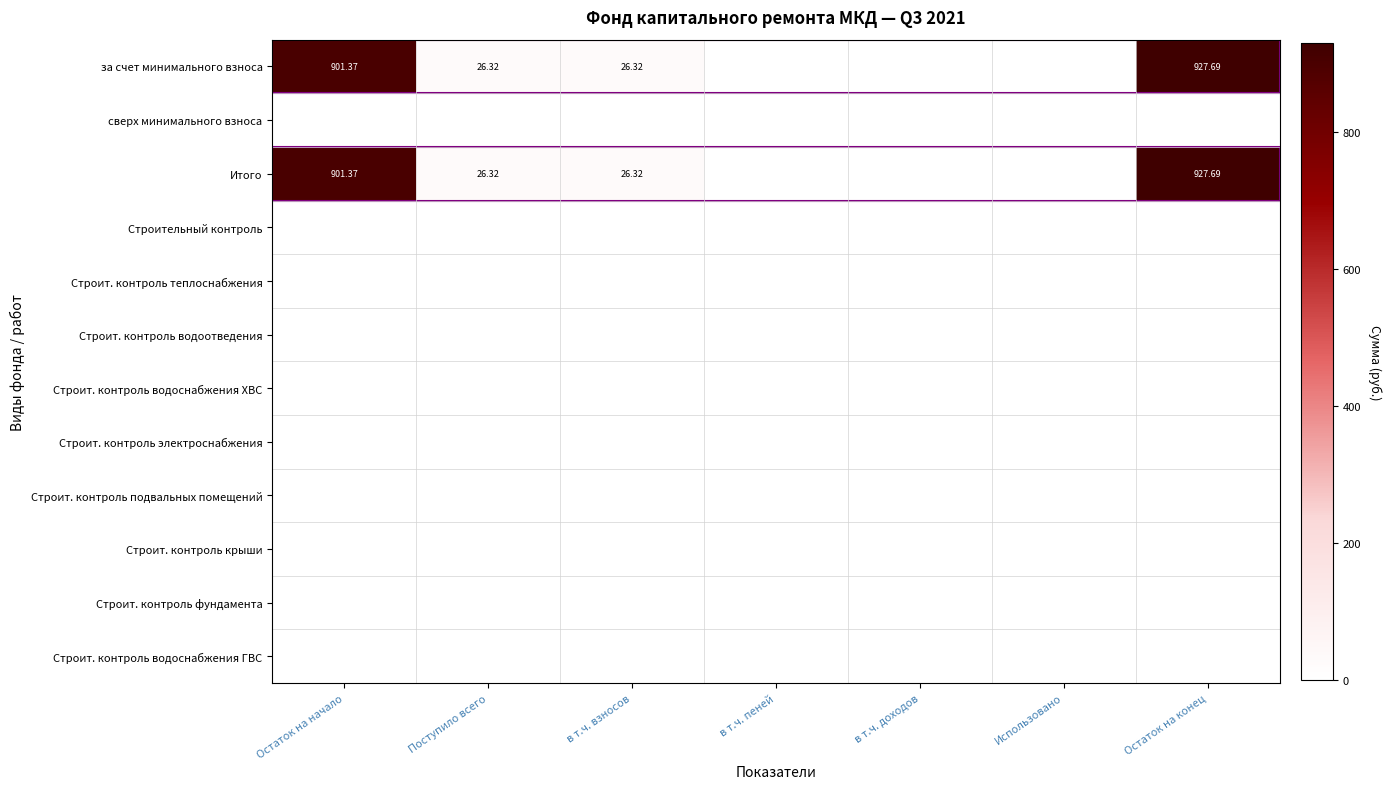

List the series in order of their peak value, lowest first.

сверх минимального взноса, Строительный контроль, Строит. контроль теплоснабжения, Строит. контроль водоотведения, Строит. контроль водоснабжения ХВС, Строит. контроль электроснабжения, Строит. контроль подвальных помещений, Строит. контроль крыши, Строит. контроль фундамента, Строит. контроль водоснабжения ГВС, за счет минимального взноса, Итого